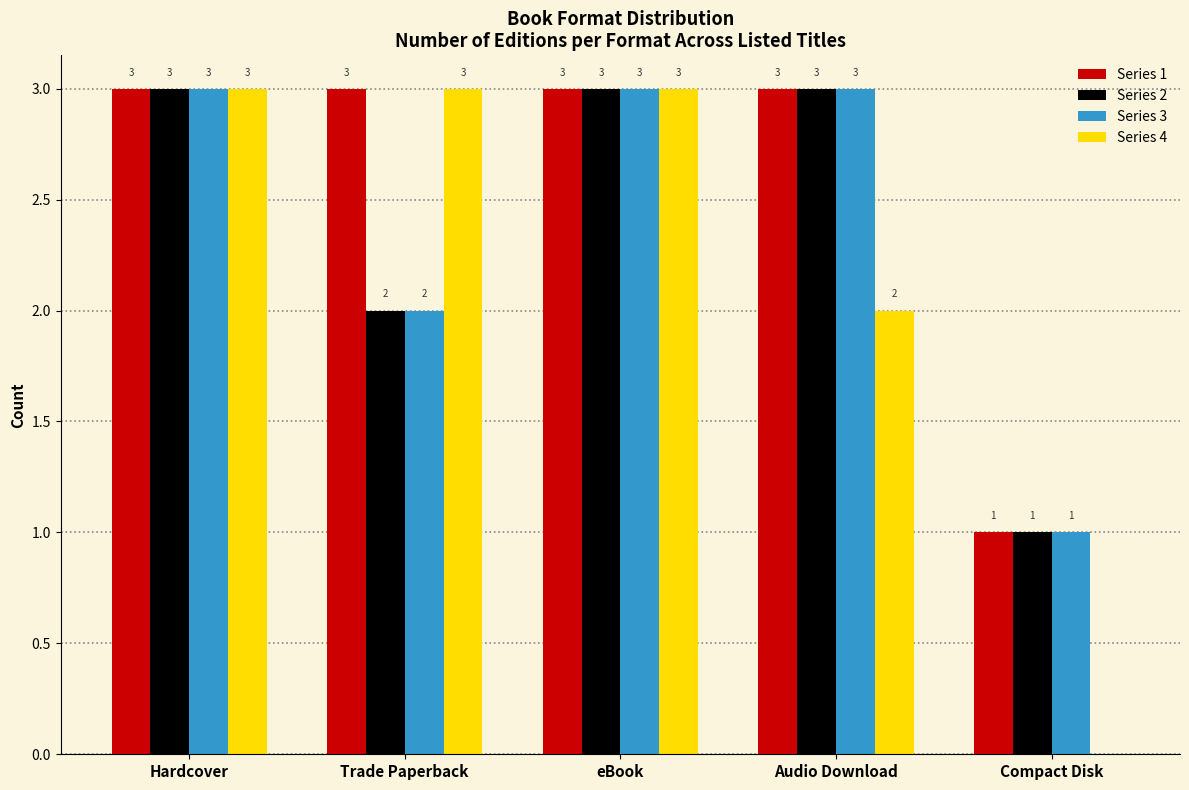

True or false: Series 1 has a value of 0 at Compact Disk.

False